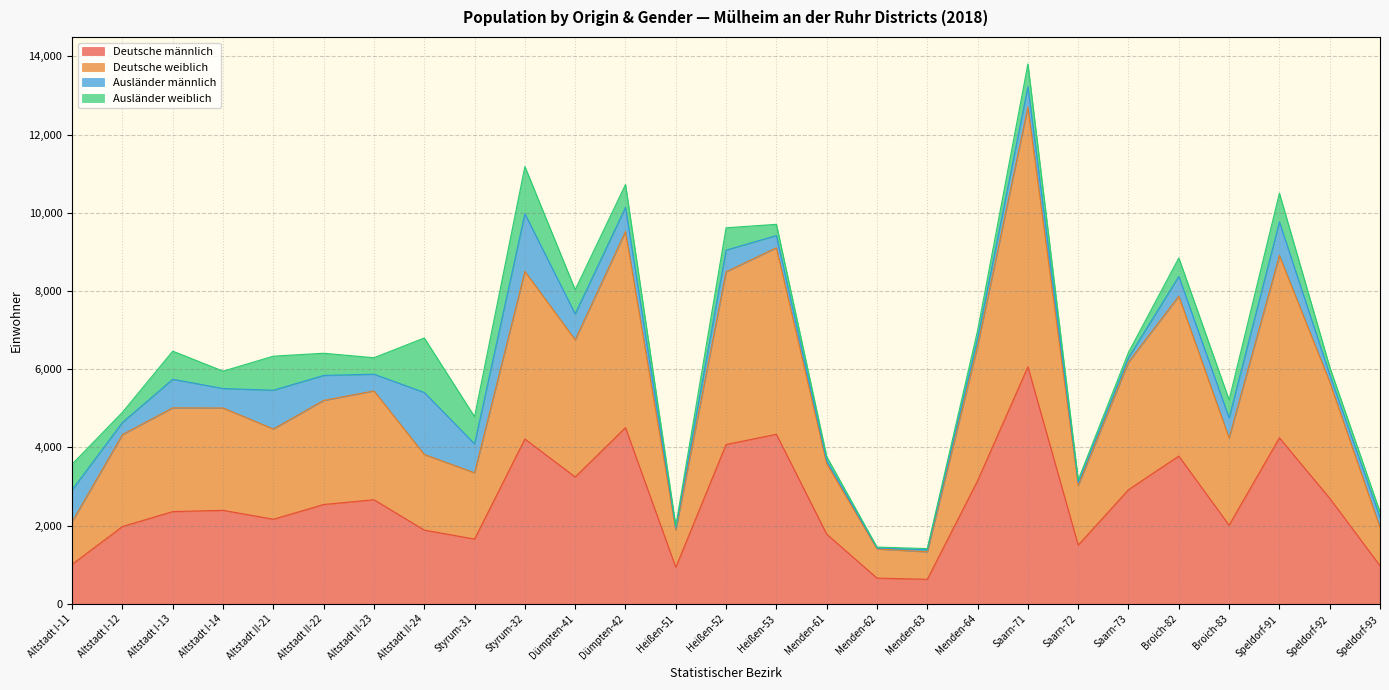

How many values in the Deutsche männlich series are below 2391?

13